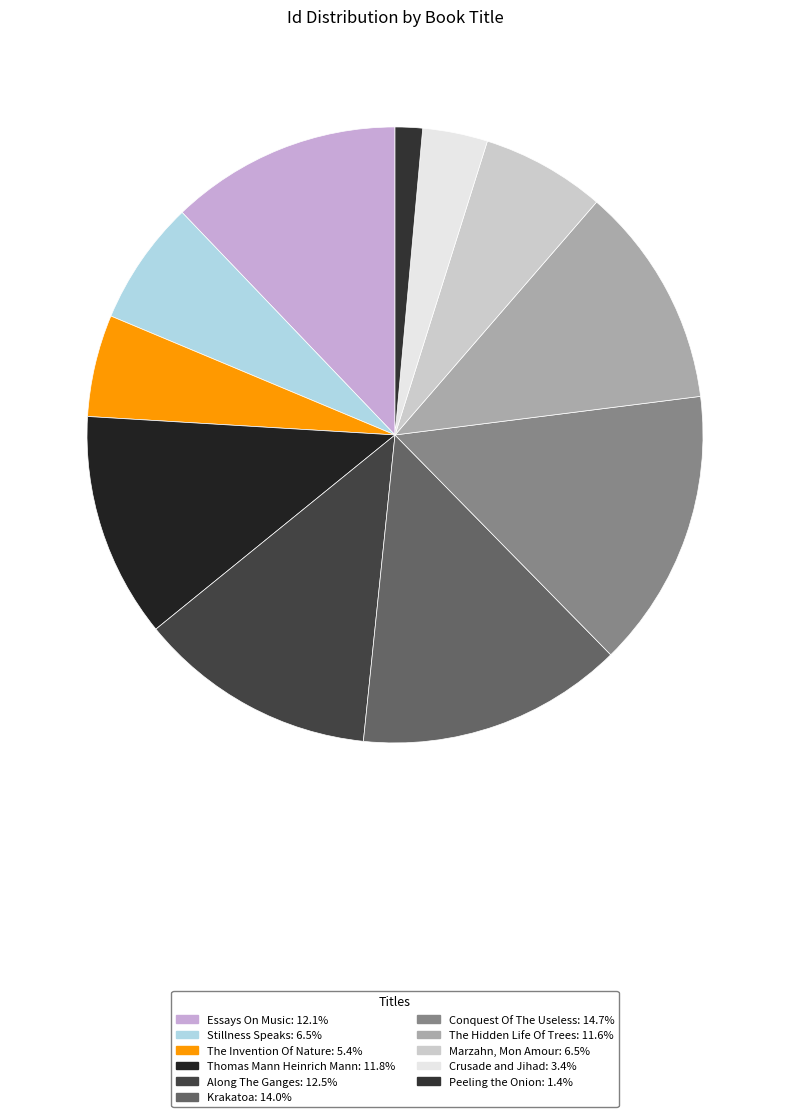

Which slice is the largest?

Conquest Of The Useless